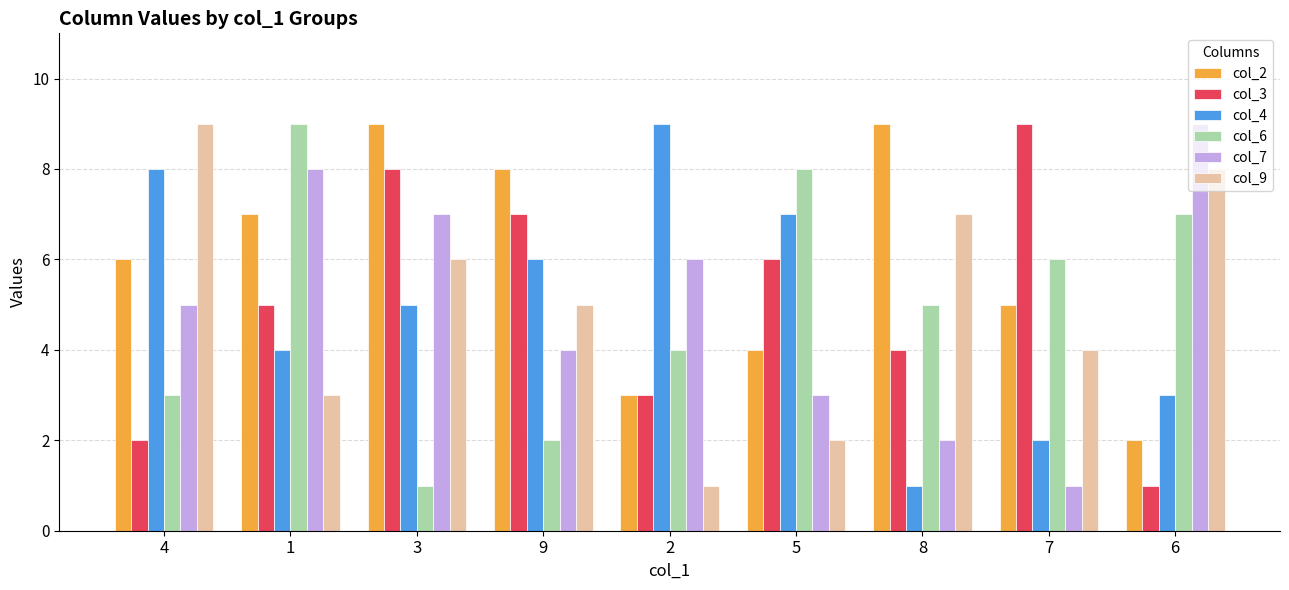

Reading left to right, transcribe all the data shown in this chart.

col_2: 6	7	9	8	3	4	9	5	2
col_3: 2	5	8	7	3	6	4	9	1
col_4: 8	4	5	6	9	7	1	2	3
col_6: 3	9	1	2	4	8	5	6	7
col_7: 5	8	7	4	6	3	2	1	9
col_9: 9	3	6	5	1	2	7	4	8